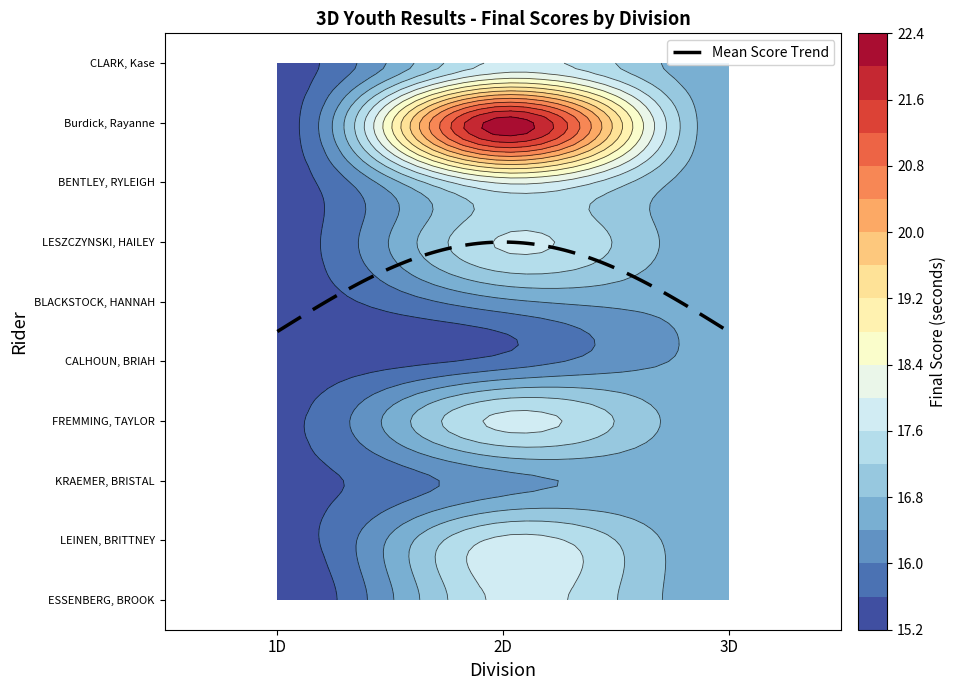

Where is CLARK, Kase nearest to the value 8?

1D